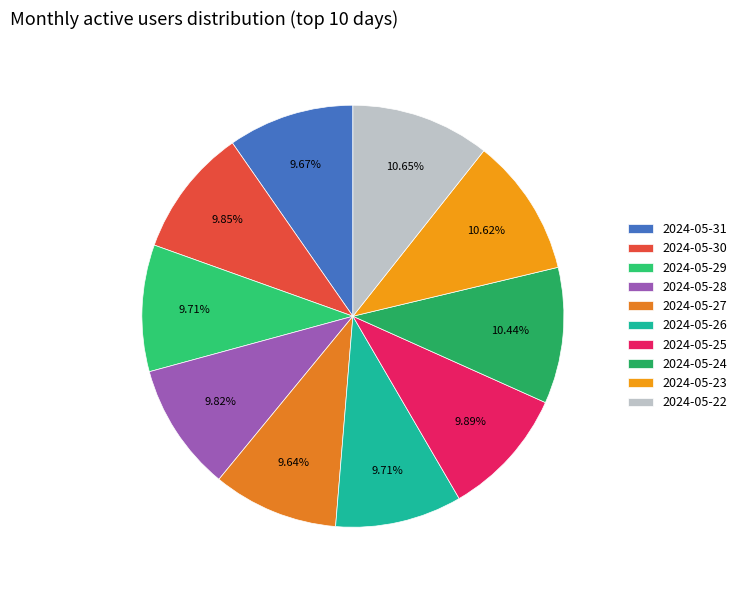

How many segments does this pie chart have?

10